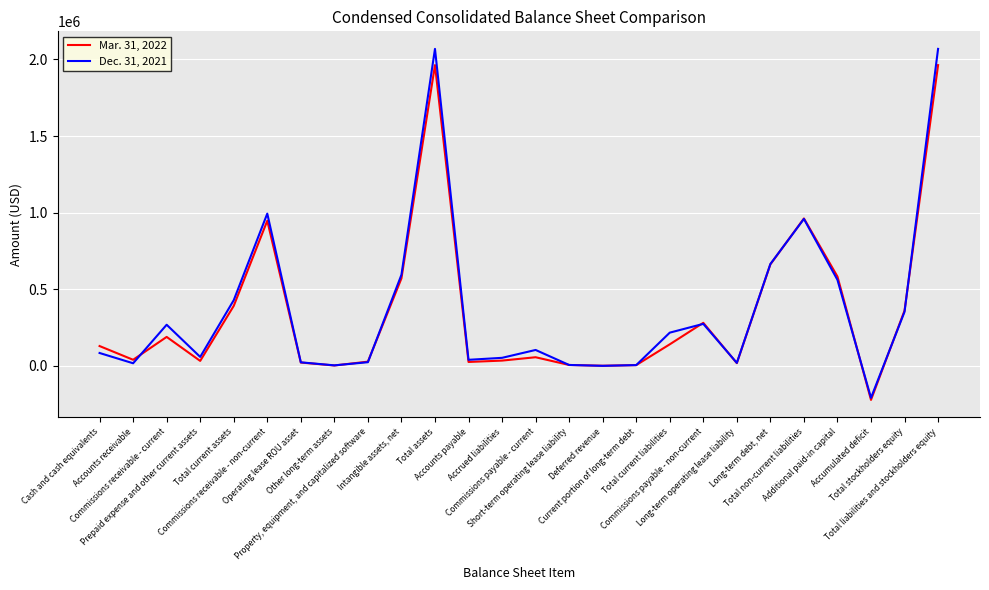

List the series in order of their peak value, highest first.

Dec. 31, 2021, Mar. 31, 2022